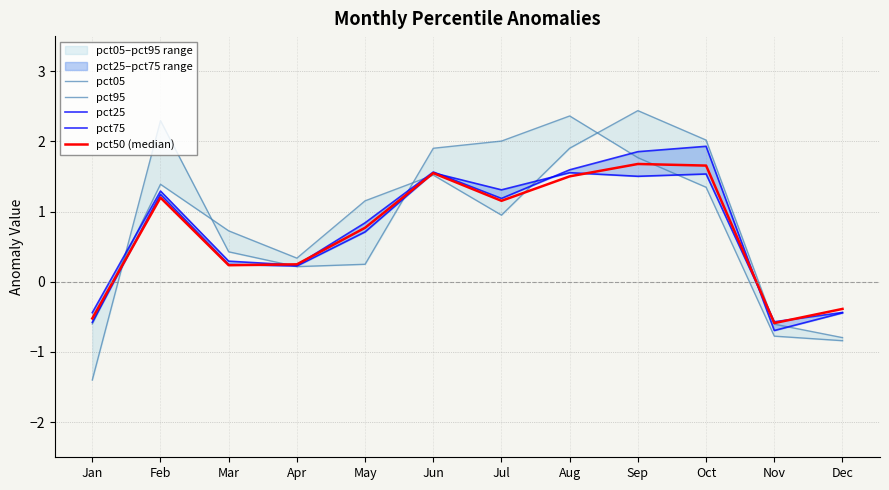

At which category is the sum across all series the highest?

Sep